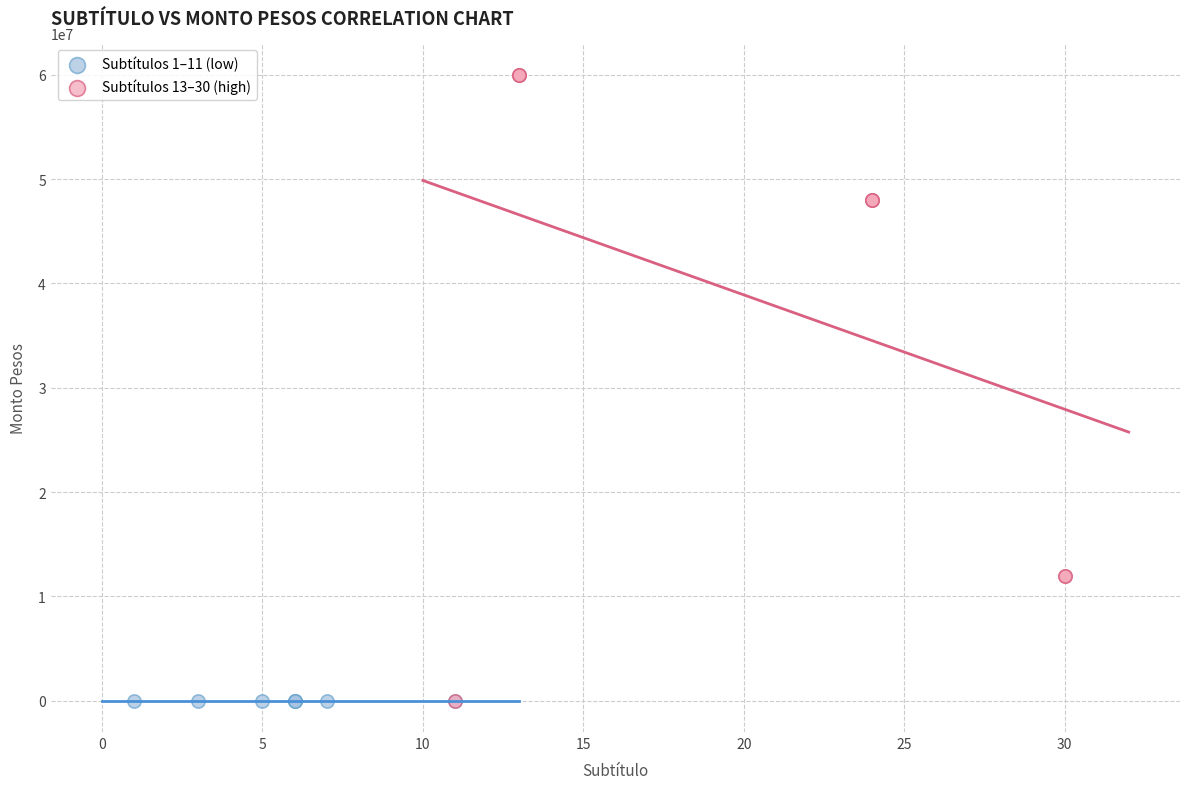

Which series has the largest Y range (max minus min)?

Subtítulos 13–30 (high)